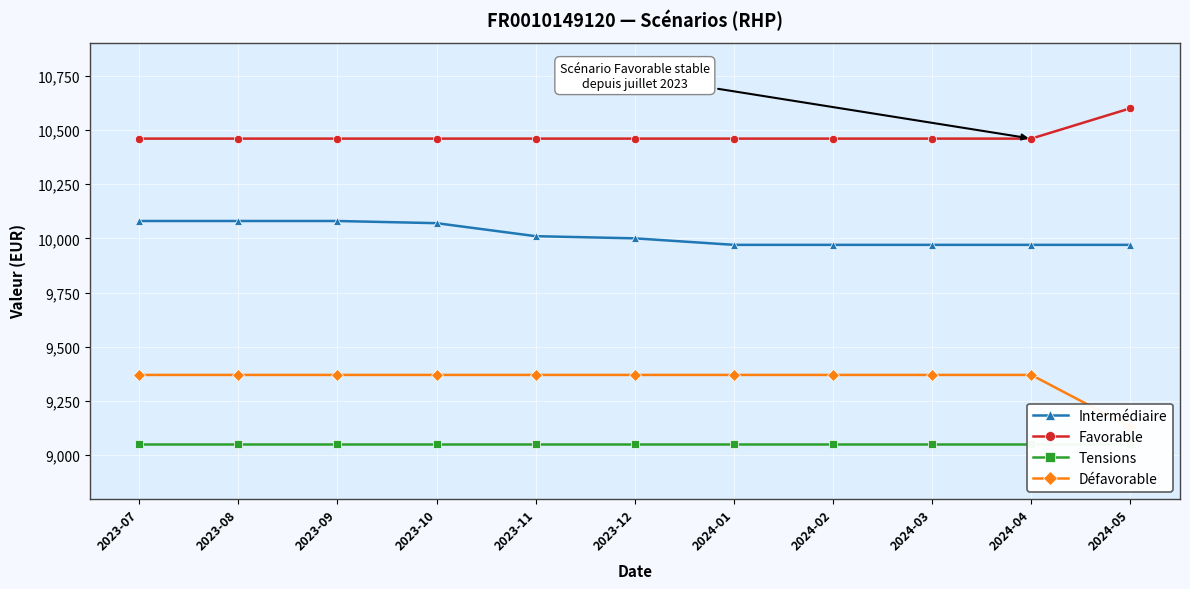

Is the value of Intermédiaire at 2024-03 greater than the value of Tensions at 2023-08?

Yes